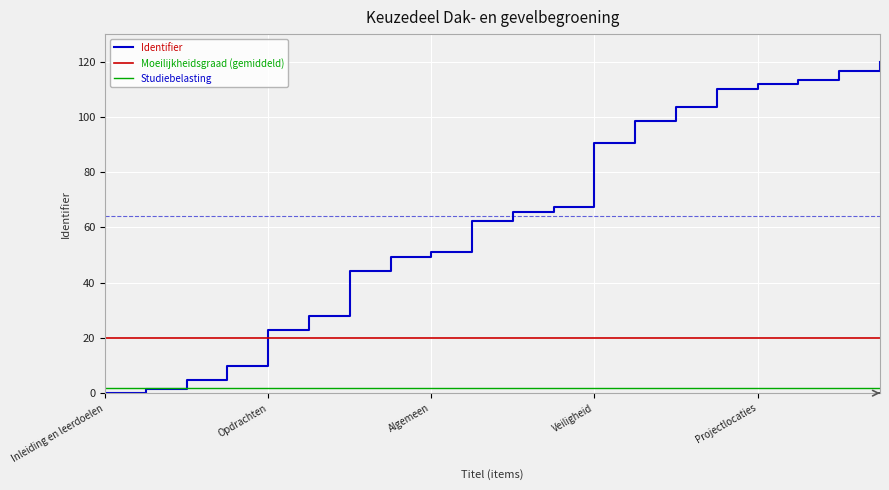

Which series has the widest spread of values?

Identifier